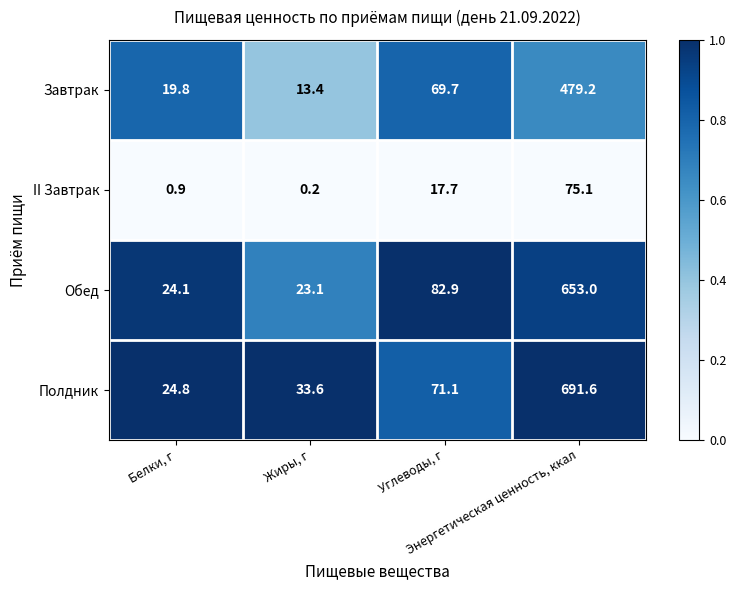

What is the spread (max minus min) of values at Жиры, г?

33.4